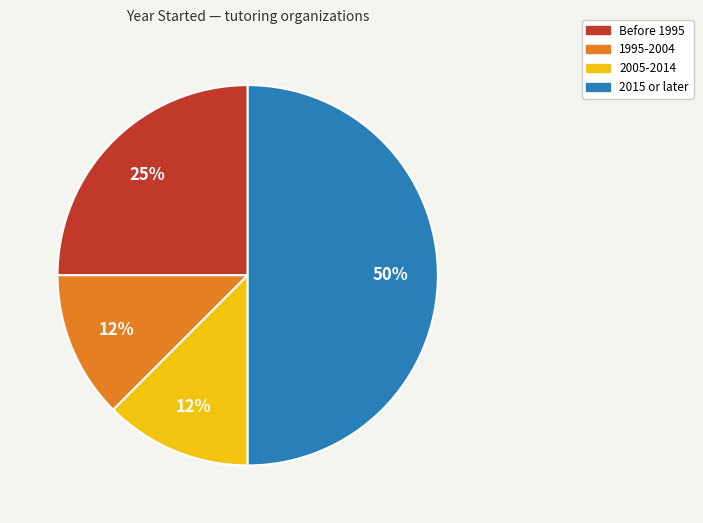

To the nearest percent, what is the average slice percentage?

25%